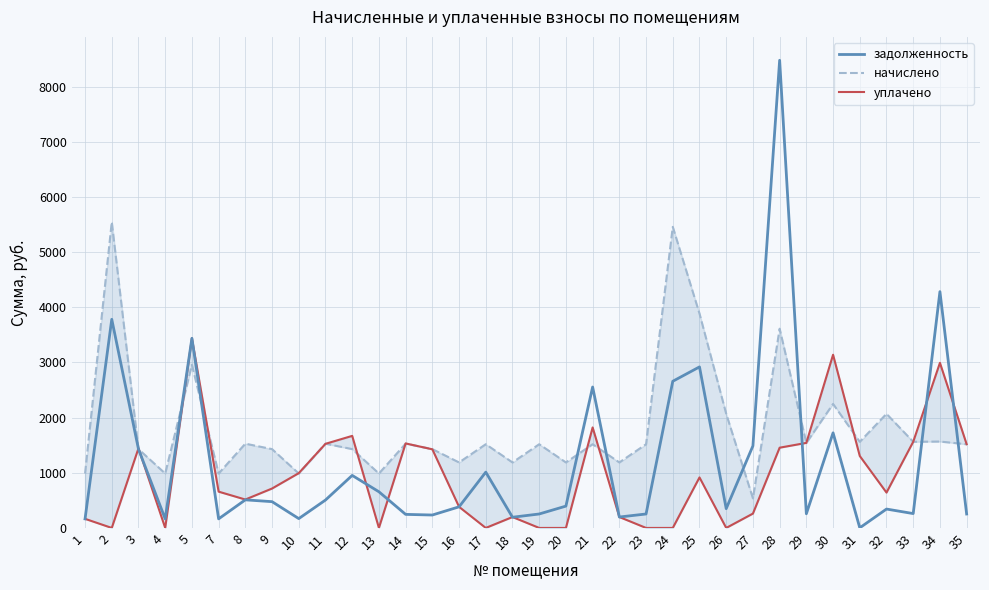

True or false: уплачено has more than 0 interior local peaks.

True